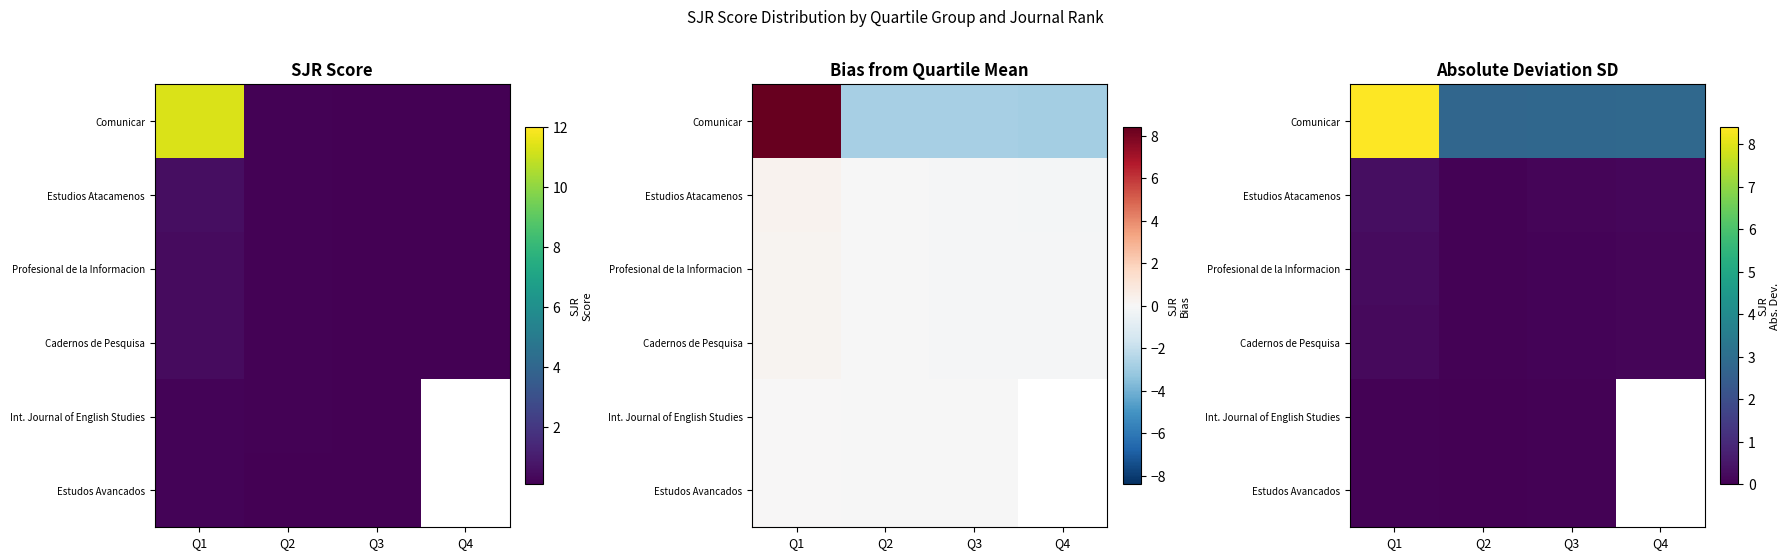

List the series in order of their peak value, highest first.

Comunicar, Estudios Atacamenos, Profesional de la Informacion, Cadernos de Pesquisa, Estudos Avancados, Int. Journal of English Studies